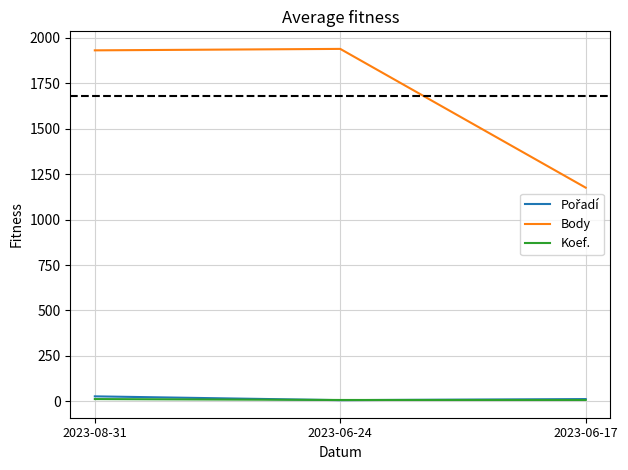

The value of Body at 2023-06-24 is 1940. True or false?

True